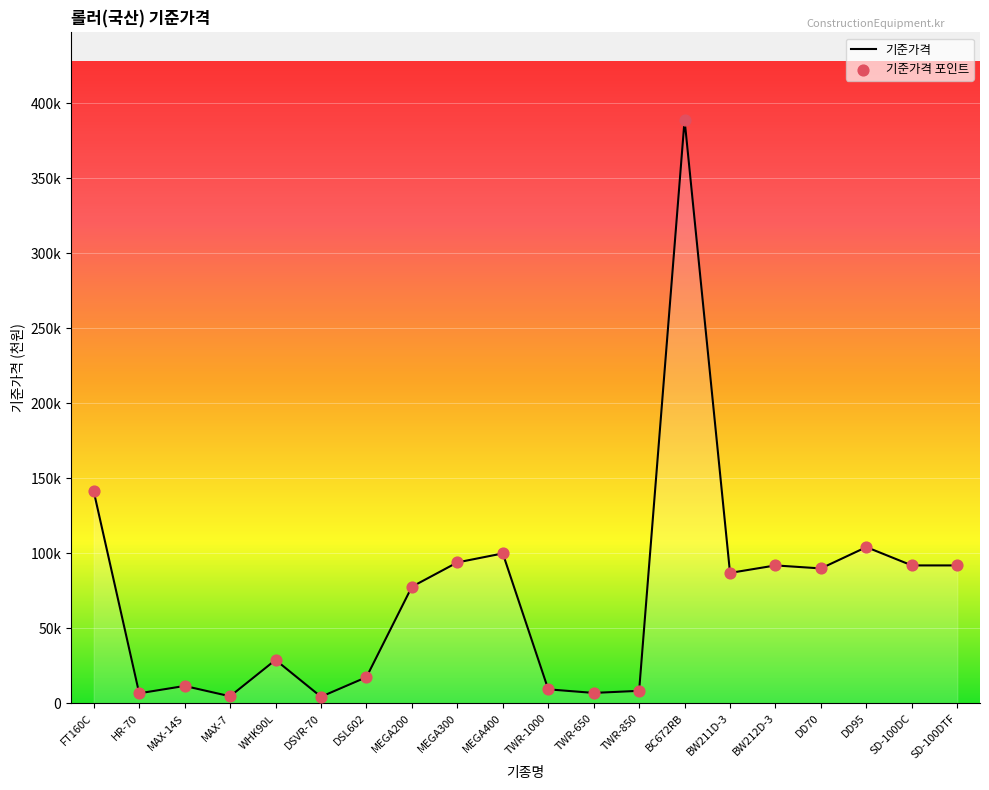

Is this an area chart (filled region under the line)?

Yes